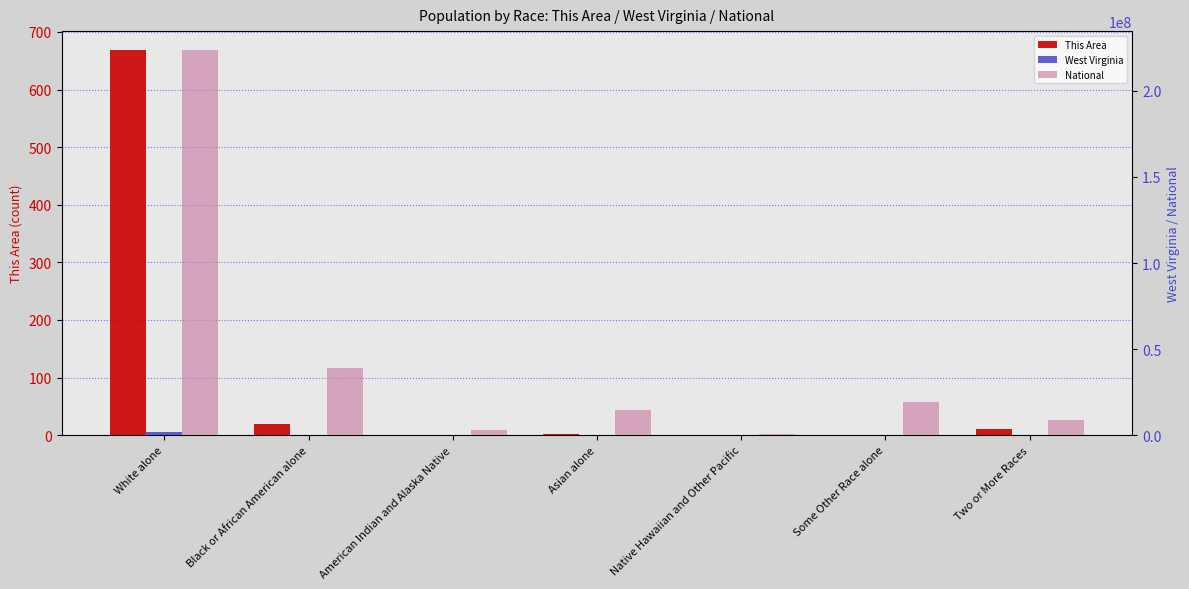

Reading right to left, list all the values displayed in this chart.

This Area: 10	1	0	2	1	19	668
West Virginia: 27142	6119	428	12406	3787	63124	1739988
National: 9009073	19107368	540013	14674252	2932248	38929319	223553265